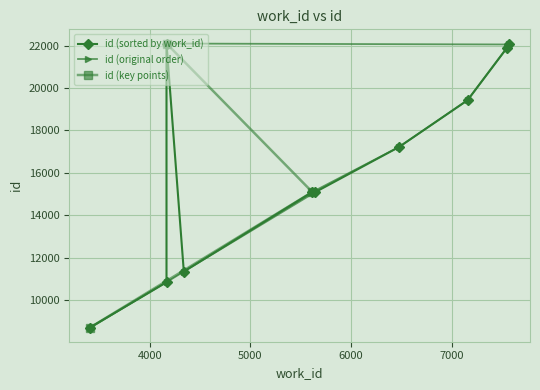

How many data points are less than 17219?

5